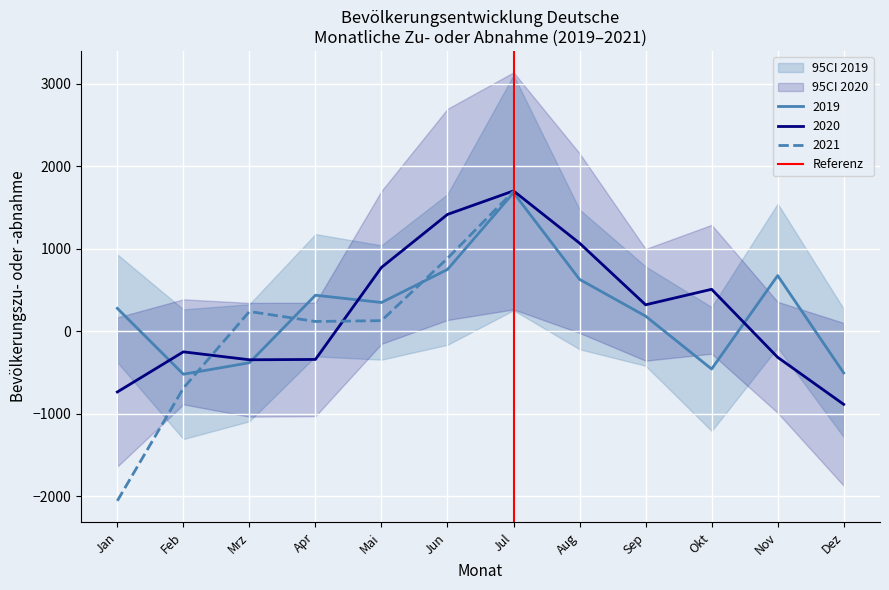

What is the lowest value of the 2019 series?

-519